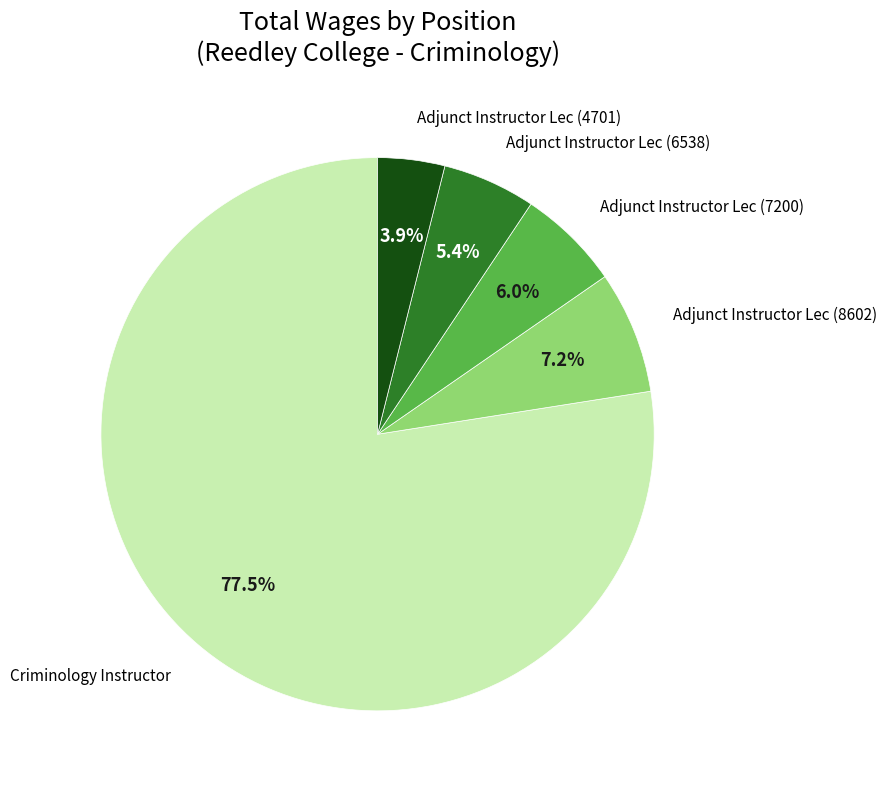

How many segments does this pie chart have?

5